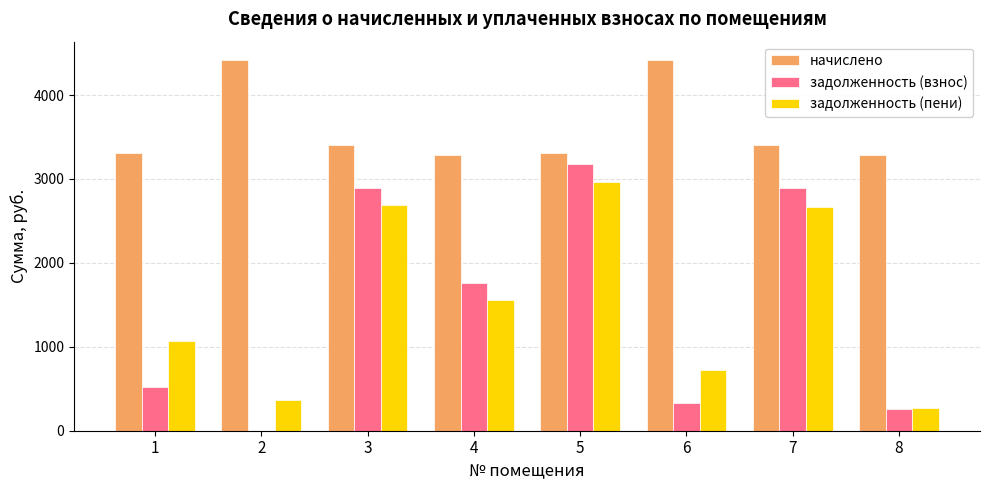

The value of начислено at 5 is 860.6. True or false?

False